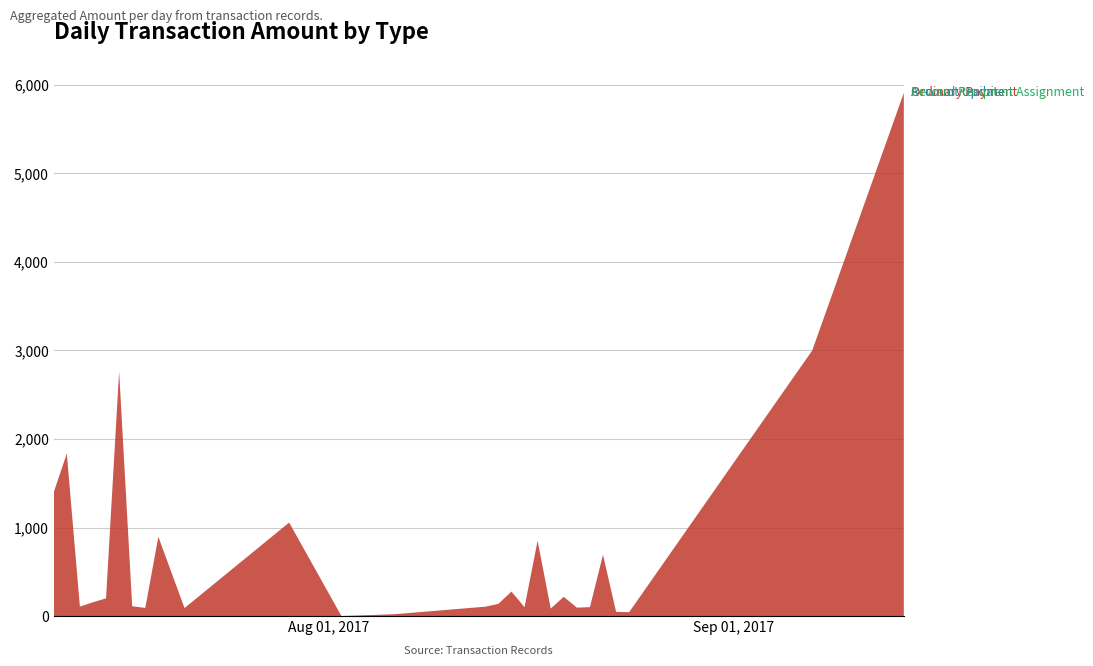

Reading right to left, transcribe all the data shown in this chart.

Ordinary Payment: 5910.0	3000.0	43.6	47.4	692.1	100.4	94.8	217.4	84.2	851.5	99.8	276.6	137.3	105.5	20.0	0.0	1056.0	90.0	895.4	91.6	110.2	2762.5	199.8	155.6	106.4	1835.4	1397.5
Account Update: 0.0	0.0	0.0	0.0	0.0	0.0	0.0	0.0	0.0	0.0	0.0	0.0	0.0	0.0	0.0	0.0	0.0	0.0	0.0	0.0	0.0	0.0	0.0	0.0	0.0	0.0	0.0
Reward Recipient Assignment: 0.0	1.0	0.0	0.0	0.0	0.0	0.0	0.0	0.0	0.0	0.0	0.0	0.0	0.0	0.0	0.0	0.0	0.0	0.0	0.0	0.0	0.0	0.0	0.0	0.0	0.0	0.0